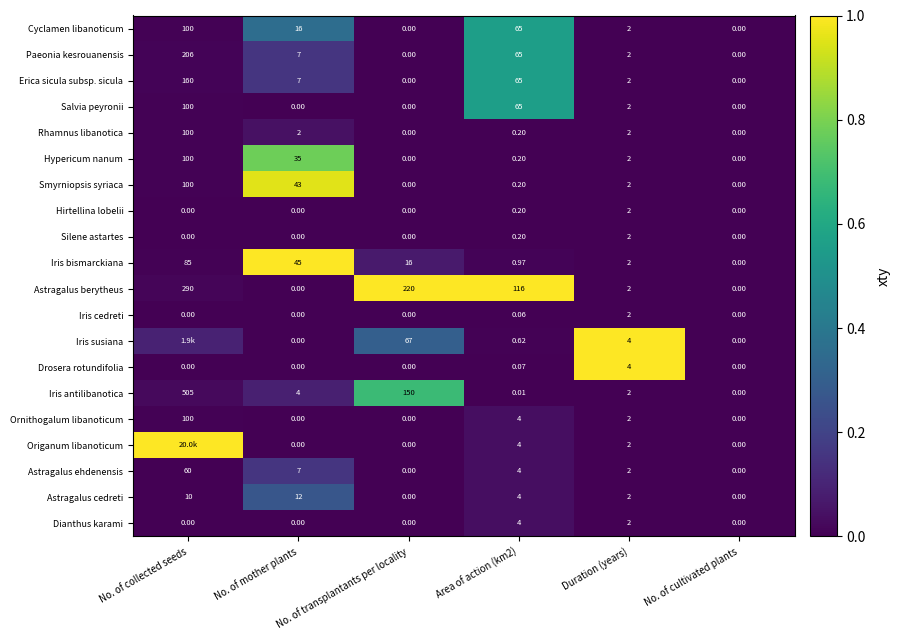

Which series changed the most between No. of mother plants and No. of transplantants per locality?

Astragalus berytheus